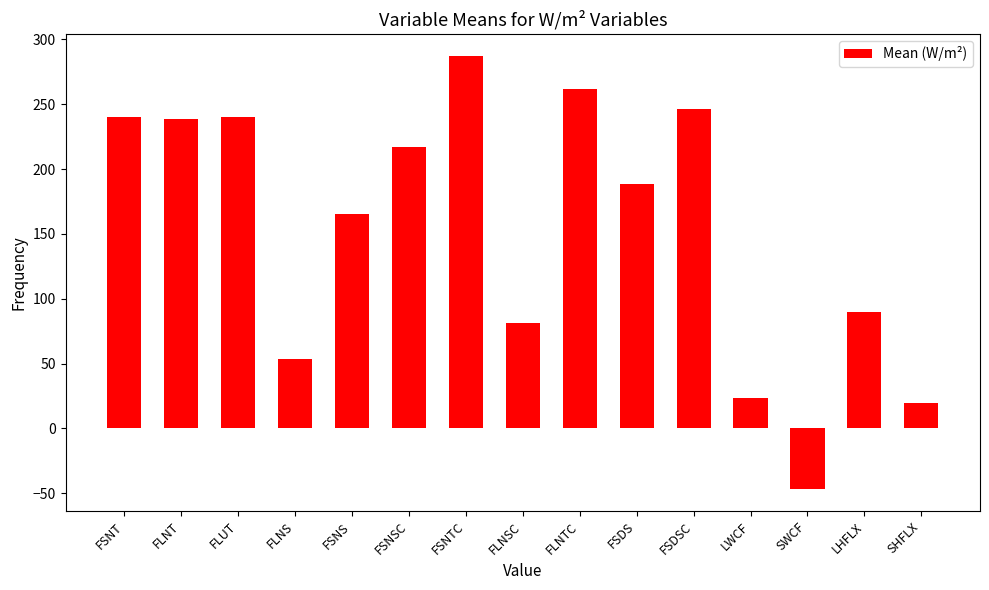

What is the ratio of the value at FSNS to the value at FSNTC?

0.6